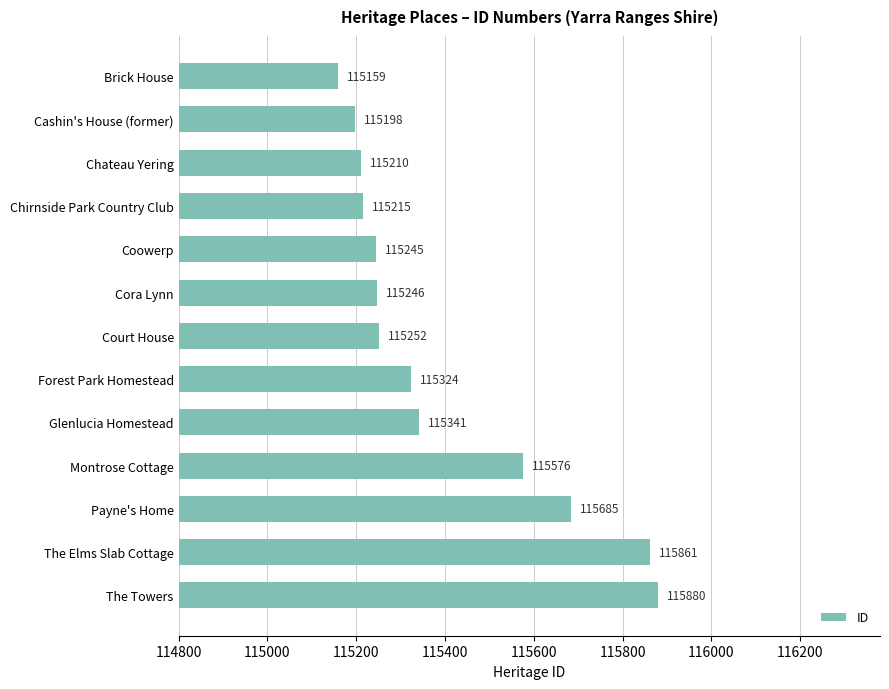

Reading top to bottom, list all the values displayed in this chart.

Brick House=115159	Cashin's House (former)=115198	Chateau Yering=115210	Chirnside Park Country Club=115215	Coowerp=115245	Cora Lynn=115246	Court House=115252	Forest Park Homestead=115324	Glenlucia Homestead=115341	Montrose Cottage=115576	Payne's Home=115685	The Elms Slab Cottage=115861	The Towers=115880